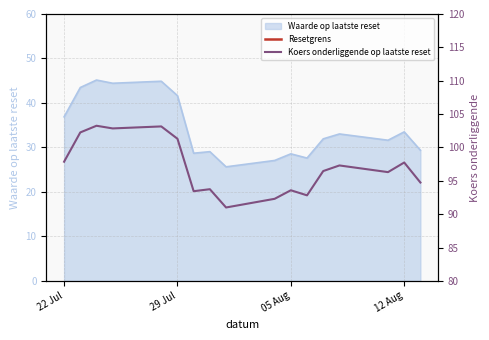

At which label does Waarde op laatste reset first exceed 31?

22 Jul